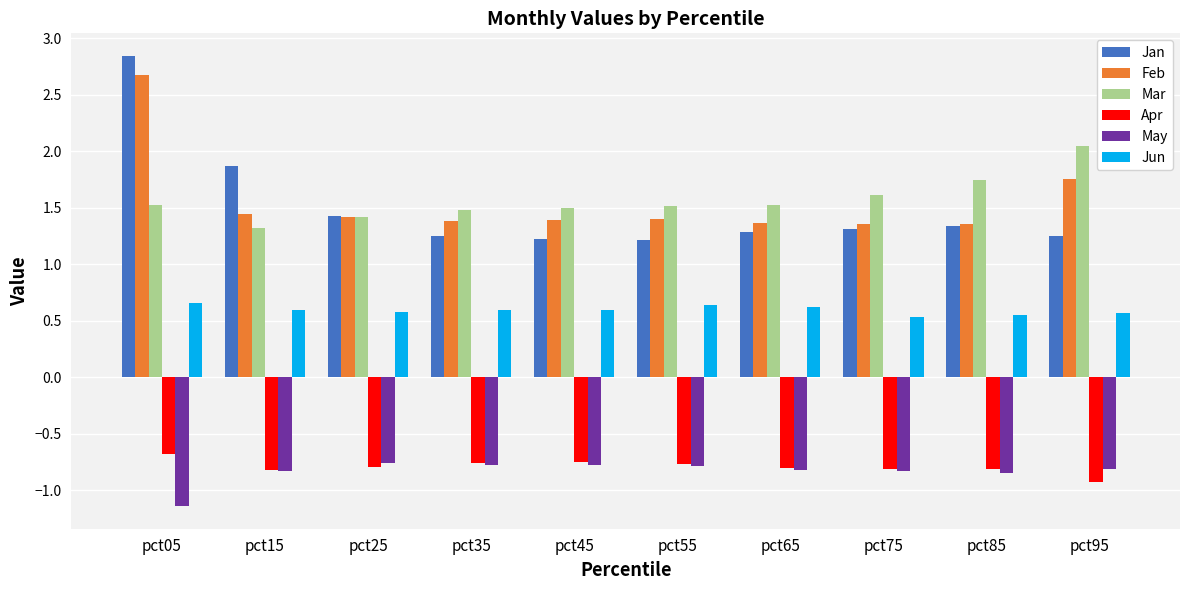

The value of Jan at pct55 is 1.2. True or false?

True